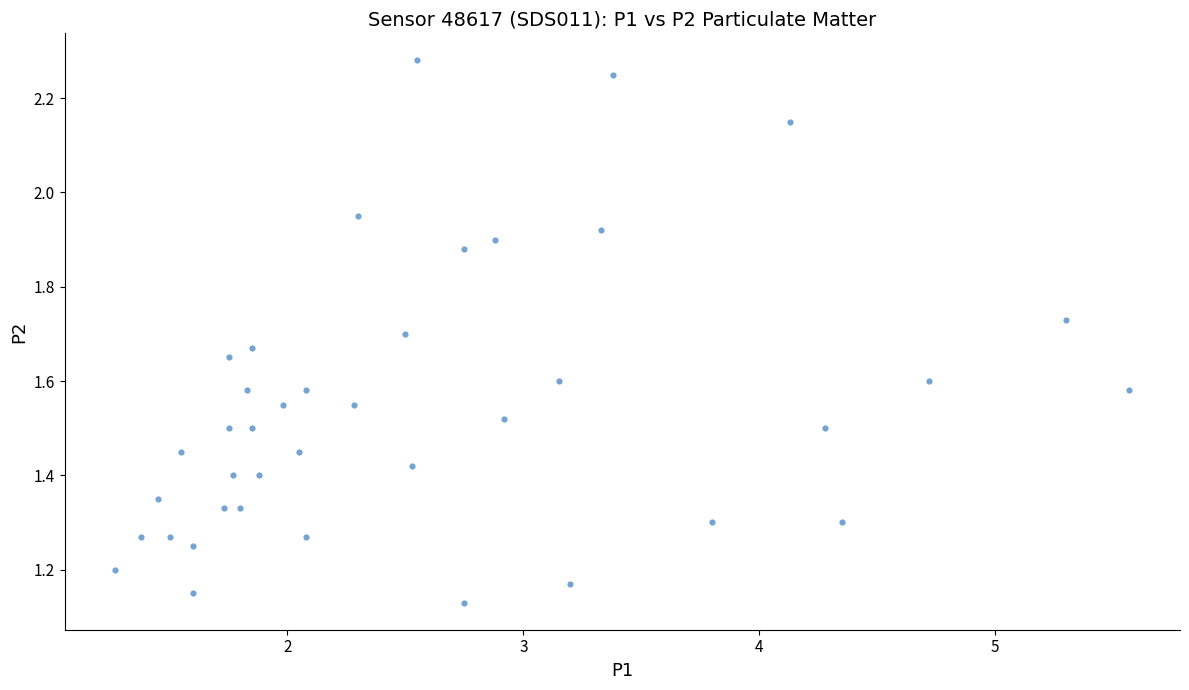

What is the range of X values (max minus min)?

4.3